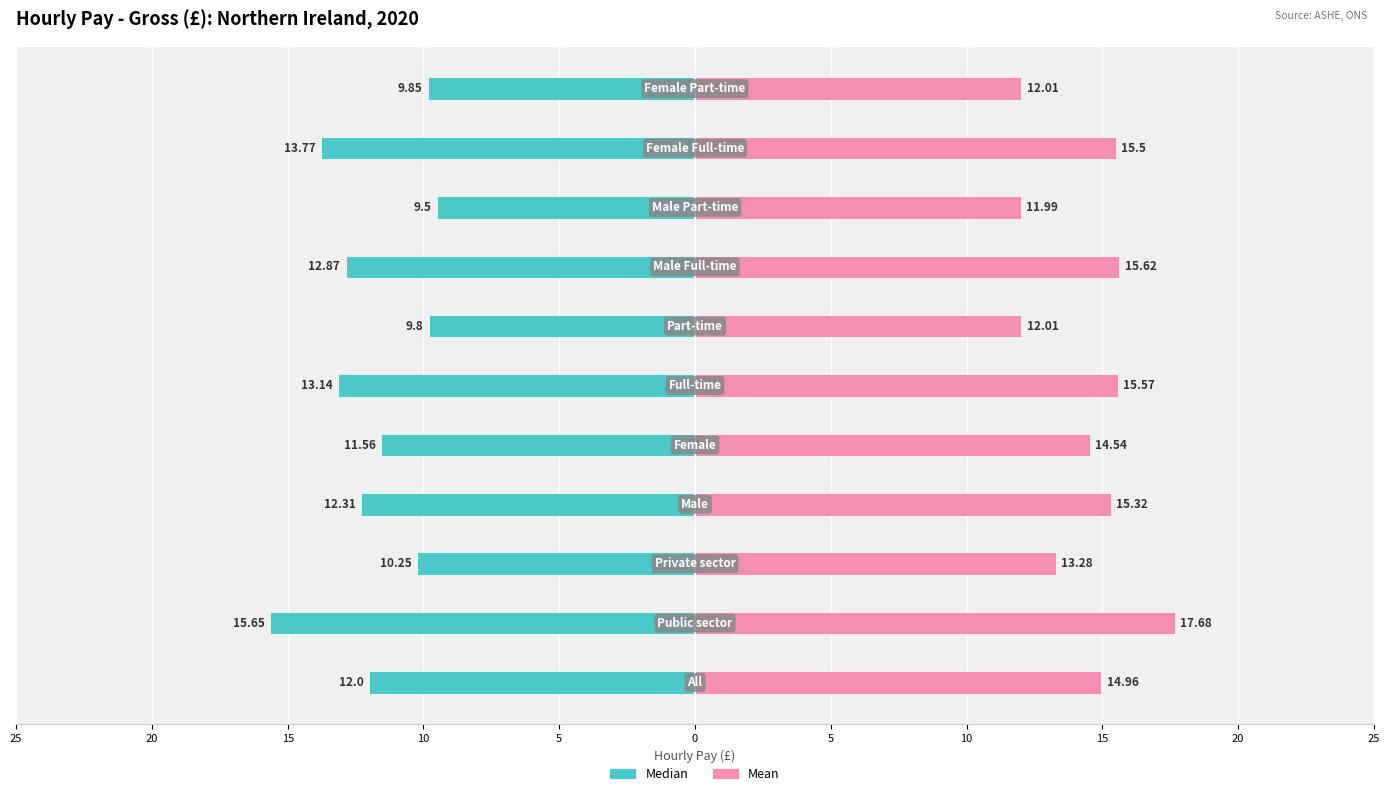

What is the difference between the maximum and second lowest values in the Mean series?

5.7